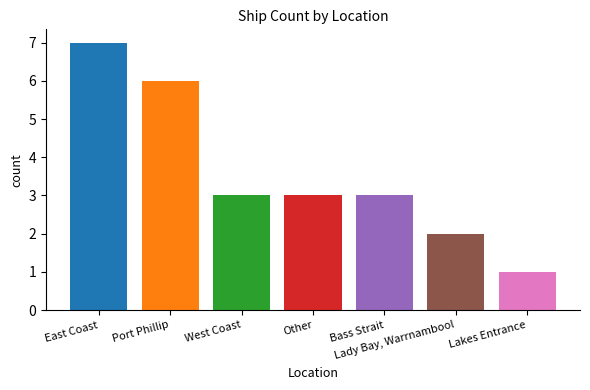

What is the greatest value displayed?

7